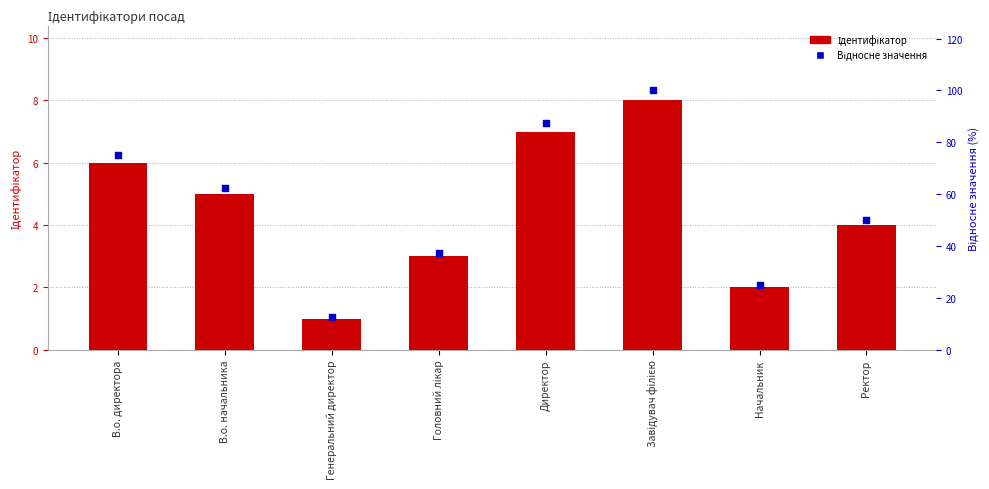

Is the value of Ідентифікатор at Завідувач філією greater than the value of Відносне значення at Генеральний директор?

No